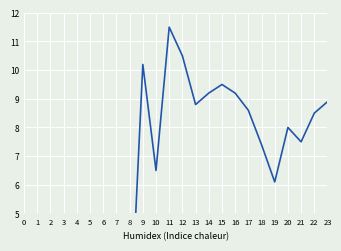

True or false: the data shows 8.6 at 17.

True